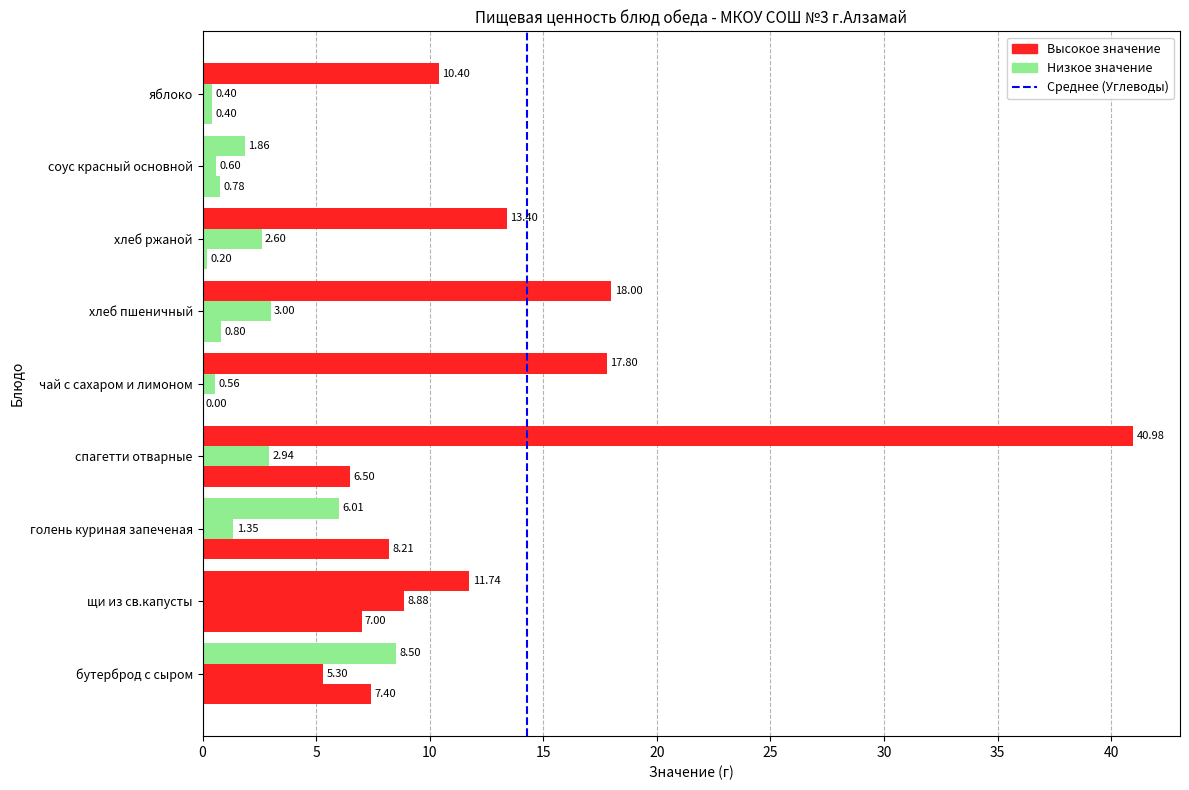

The Углеводы series shows 17.9 at яблоко. True or false?

False